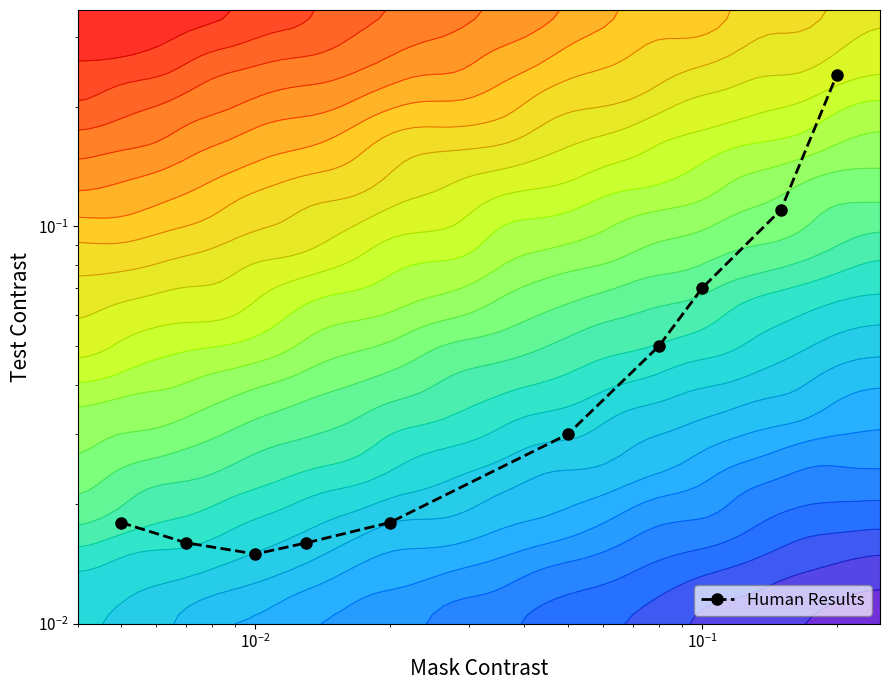

How many series are shown in this chart?

1